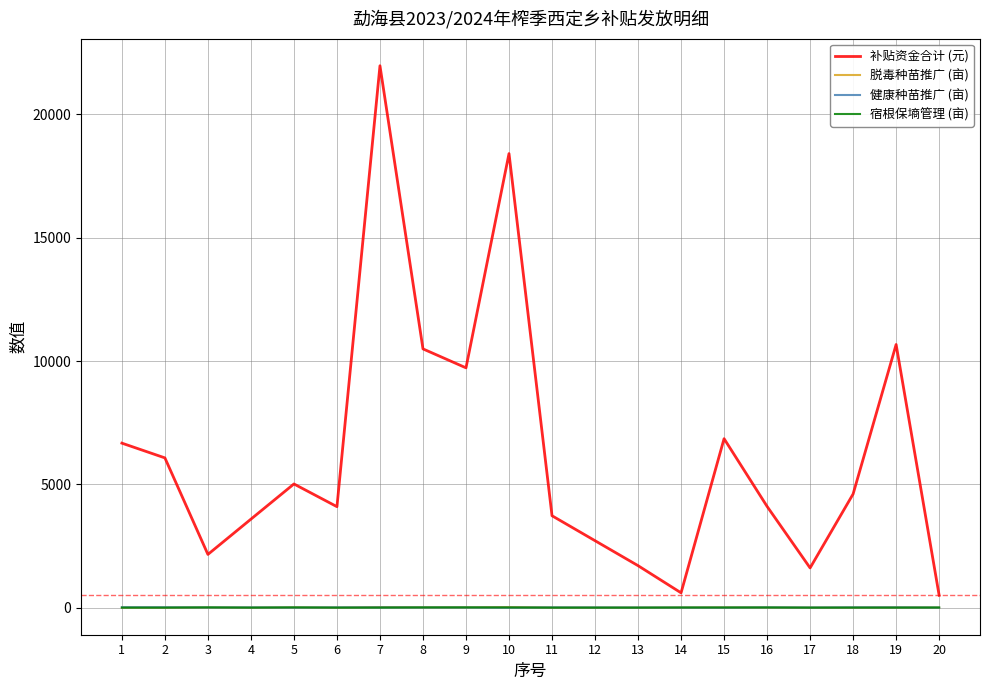

What are all the series names shown in the legend?

补贴资金合计 (元), 脱毒种苗推广 (亩), 健康种苗推广 (亩), 宿根保墒管理 (亩)